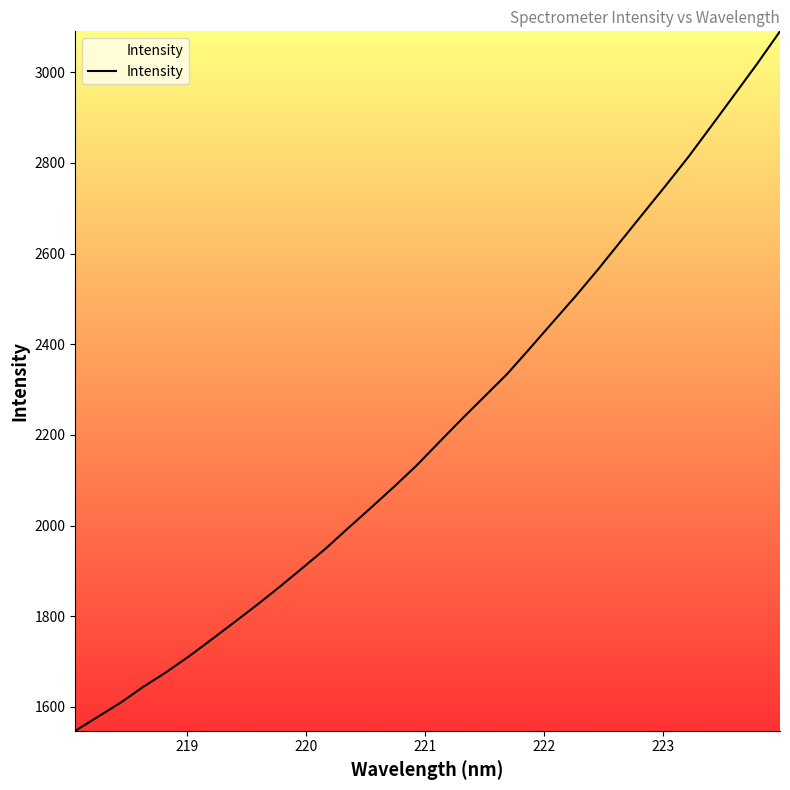

What is the maximum value shown in the chart?

3090.1